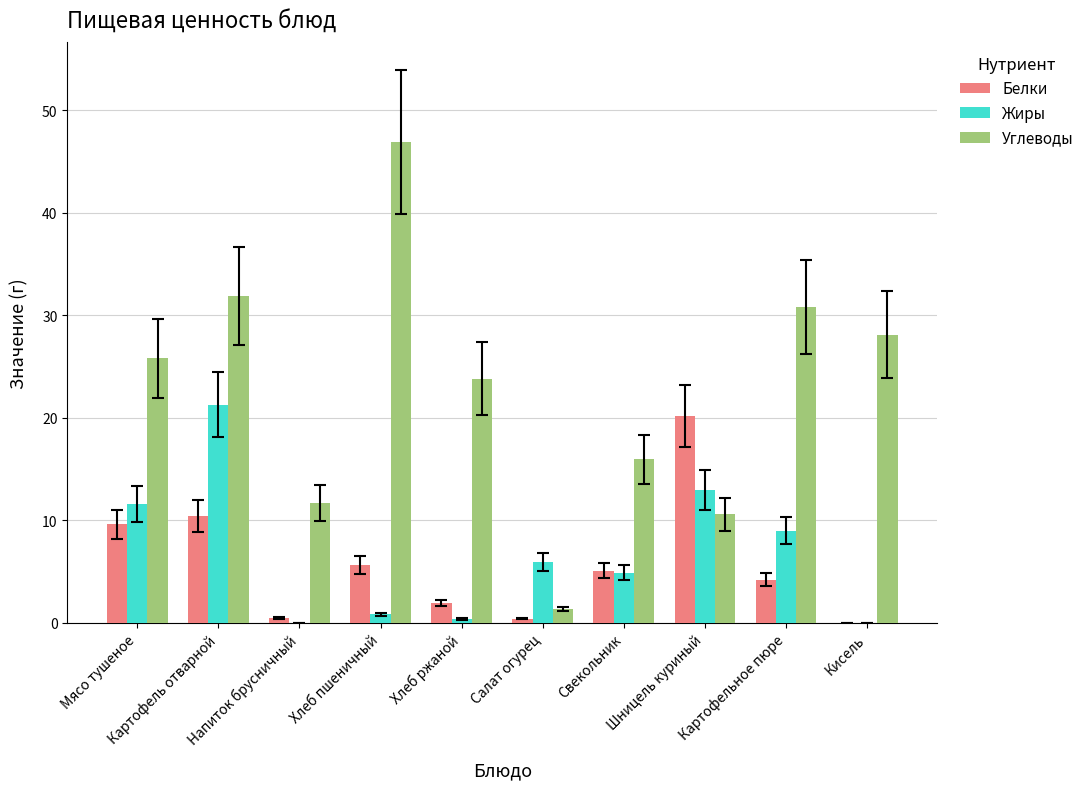

The Углеводы series shows 11.7 at Напиток брусничный. True or false?

True